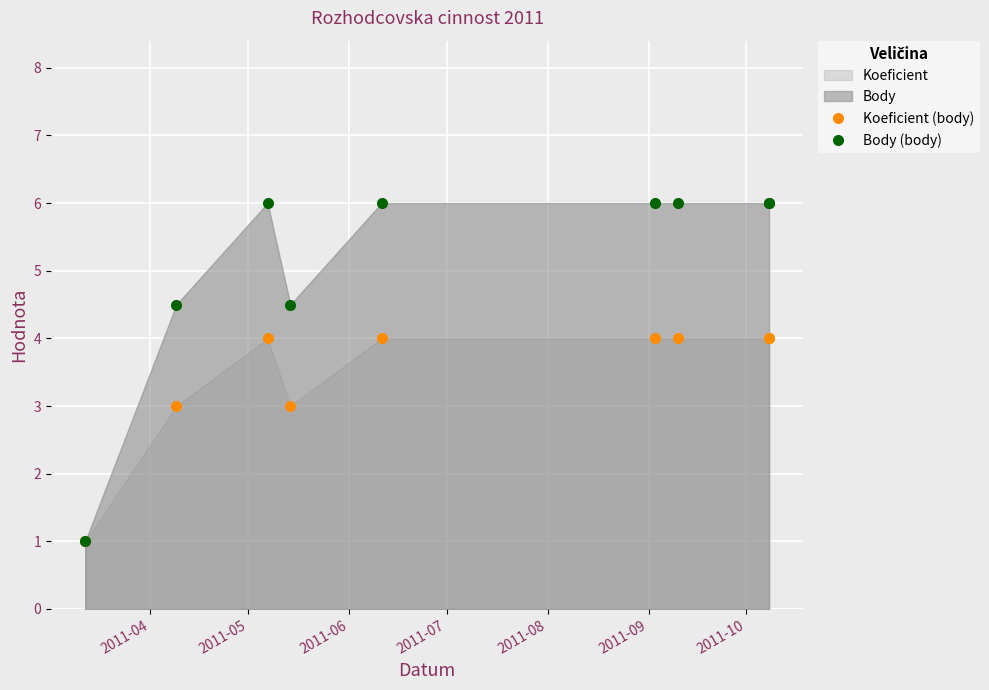

At which category is the sum across all series the highest?

2011-06